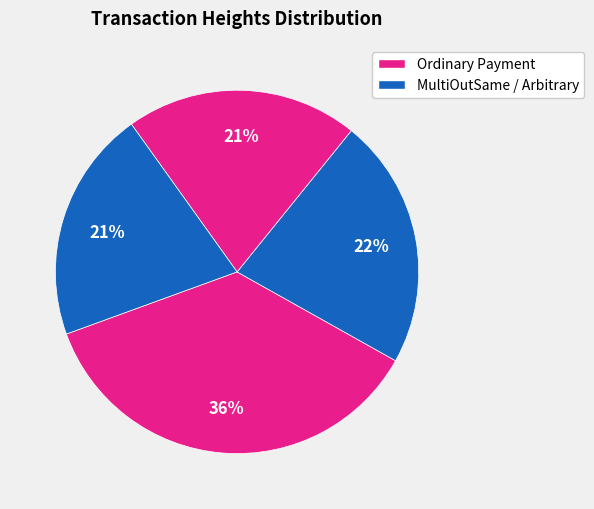

How many slices are in this pie chart?

4